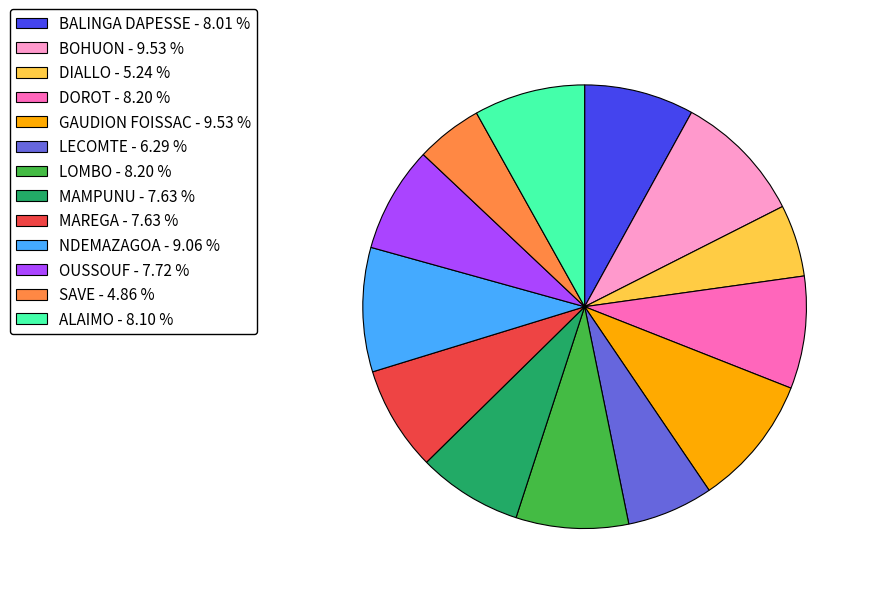

Is the sum of BALINGA DAPESSE and NDEMAZAGOA greater than half?

No